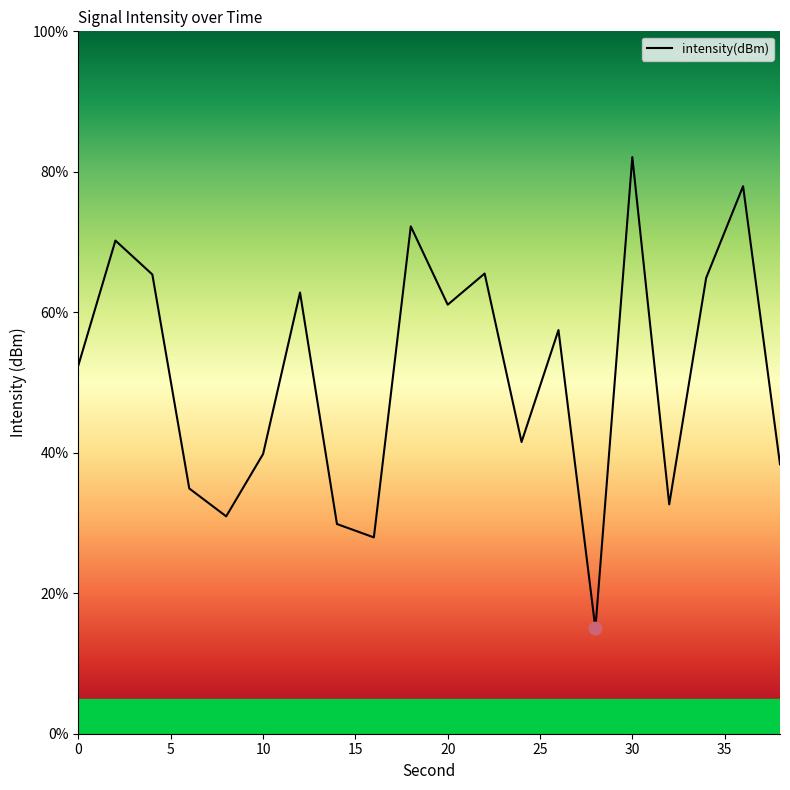

What is the minimum value shown in the chart?

15.0